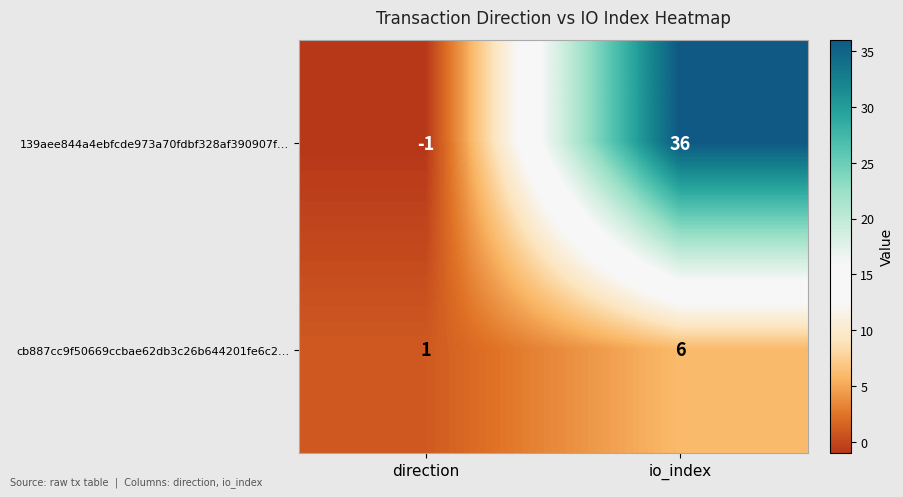

Which series has the largest total across all categories?

139aee844a4ebfcde973a70fdbf328af390907f…